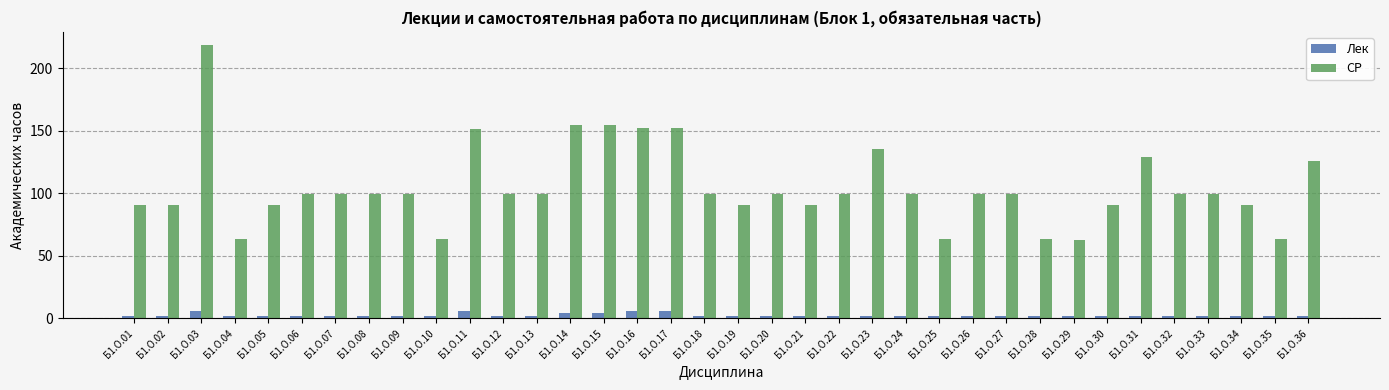

Which series changed the most between Б1.О.06 and Б1.О.16?

СР